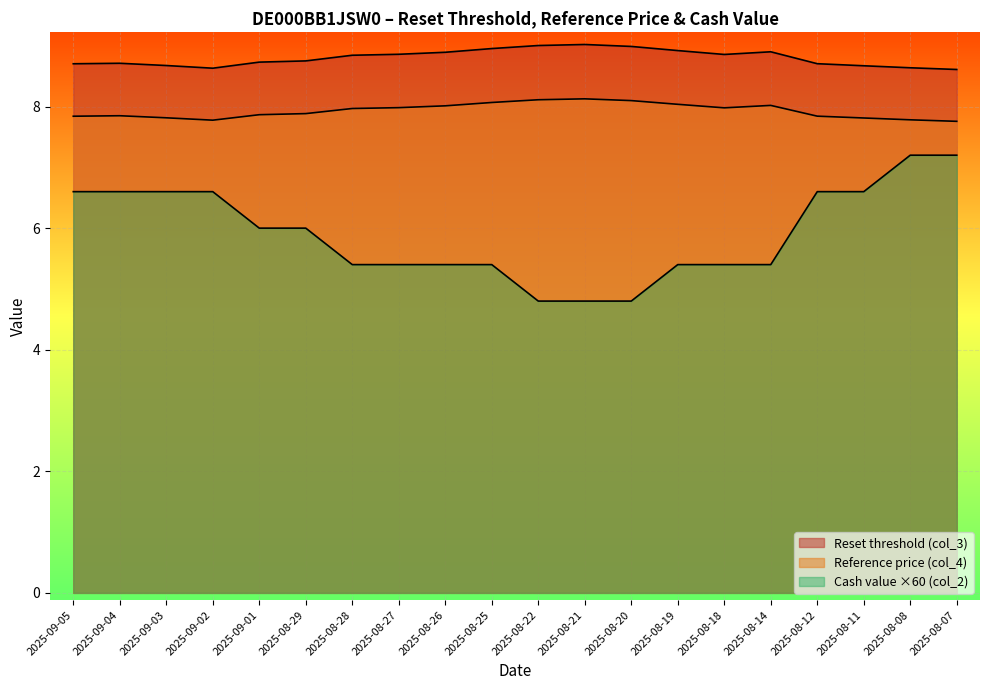

Which has a higher value, 2025-08-25 or 2025-08-26?

2025-08-25